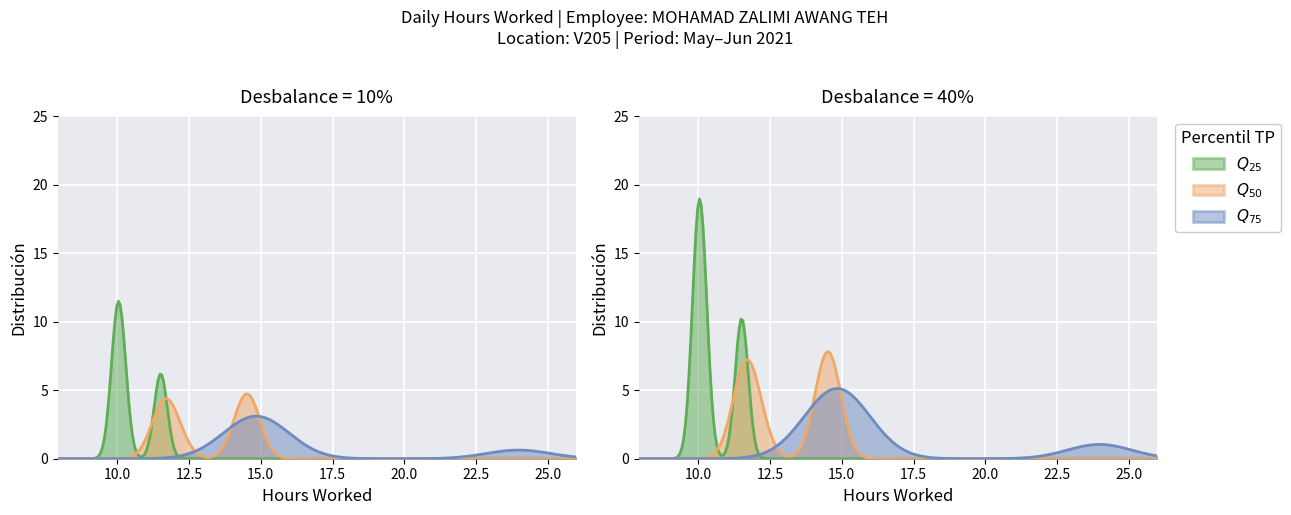

Reading left to right, what are all the values shown in this chart?

14.5	11.8	14.6	14.6	10.2	15.2	10.0	11.5	14.4	11.6	11.6	10.1	12.0	11.5	14.9	14.7	14.5	9.9	11.6	14.8	24.0	14.6